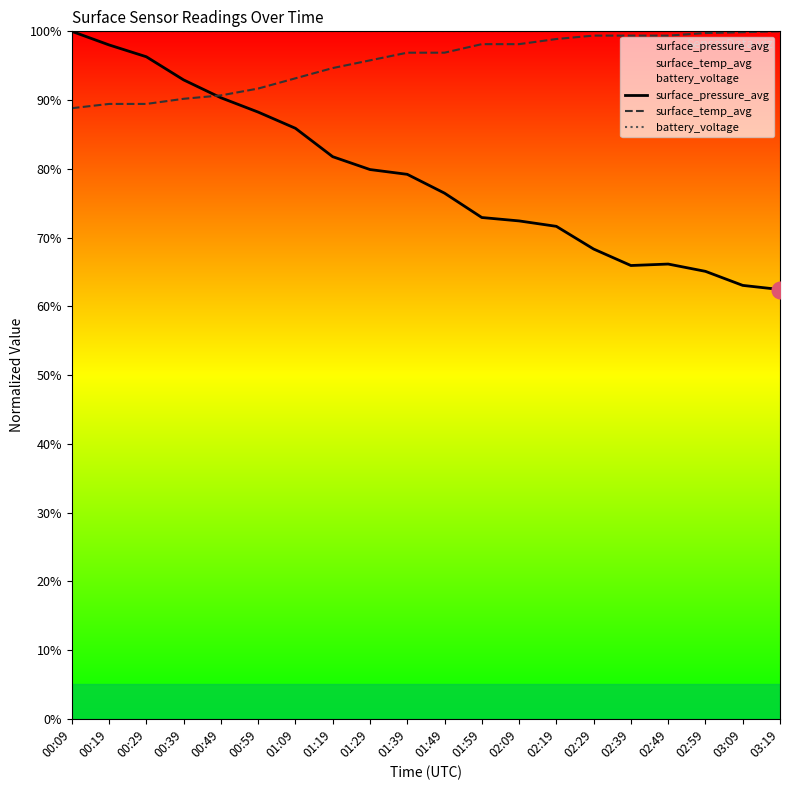

How many lines are shown in the chart?

3